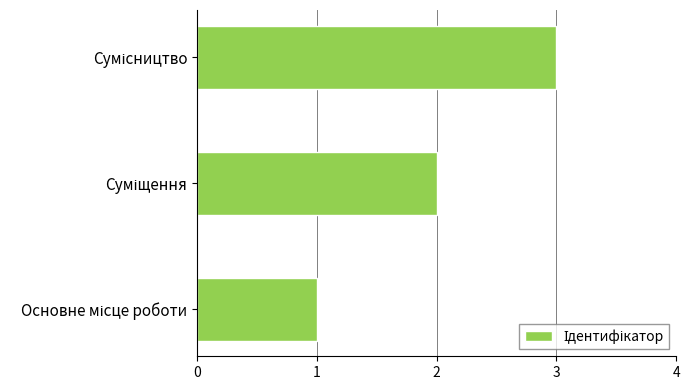

How many distinct data groups are displayed?

1